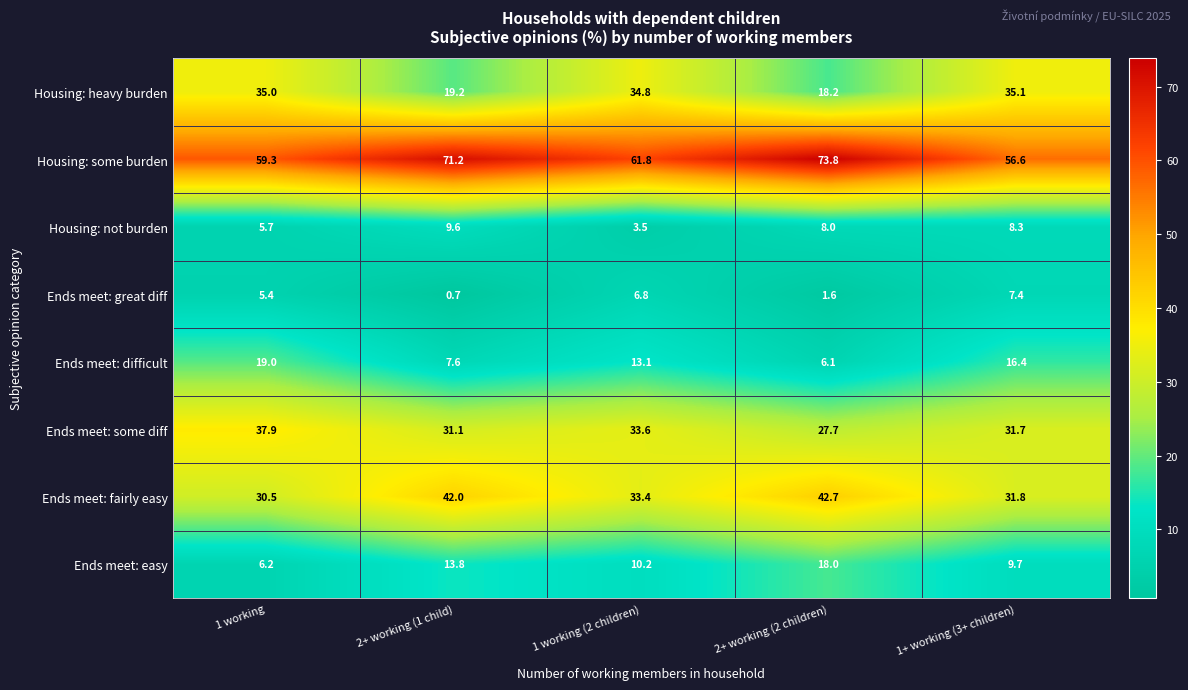

How many series are shown in this chart?

8